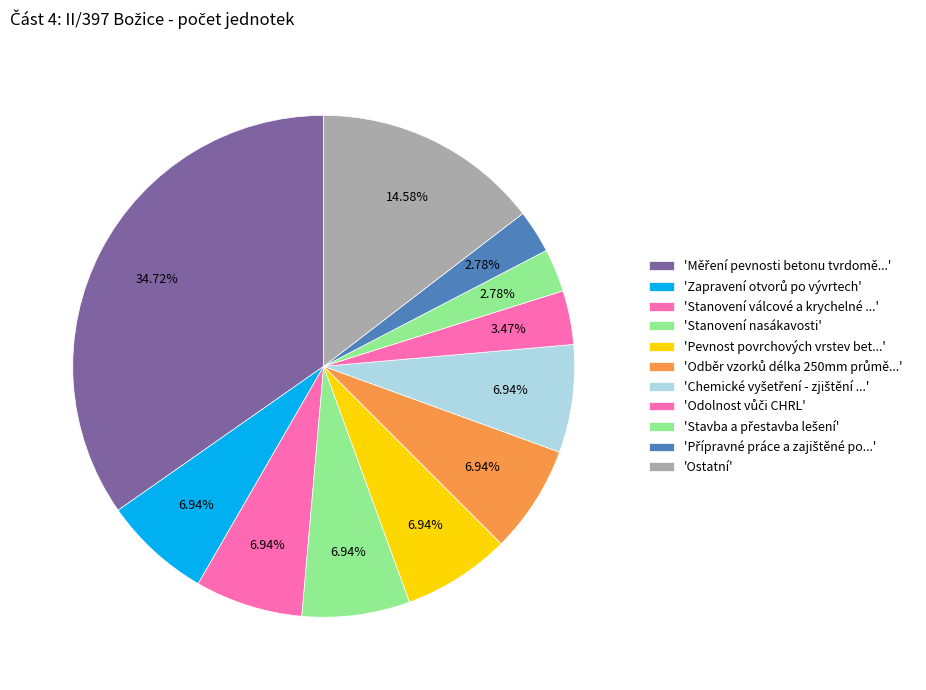

How many slices are in this pie chart?

11